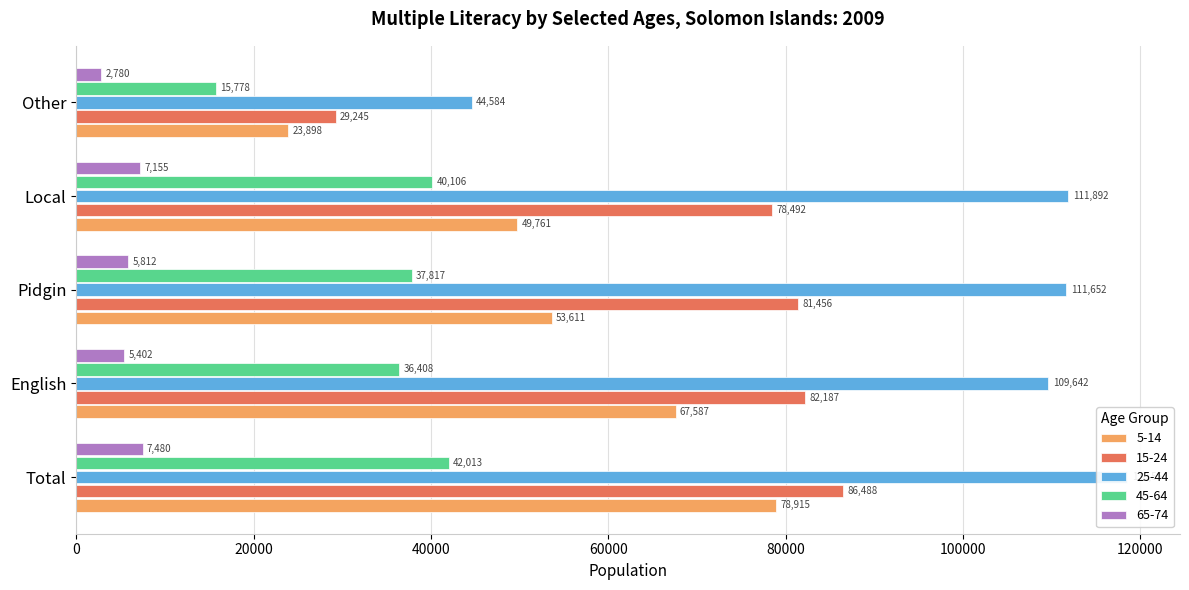

Which has a higher value, Pidgin or Total?

Total